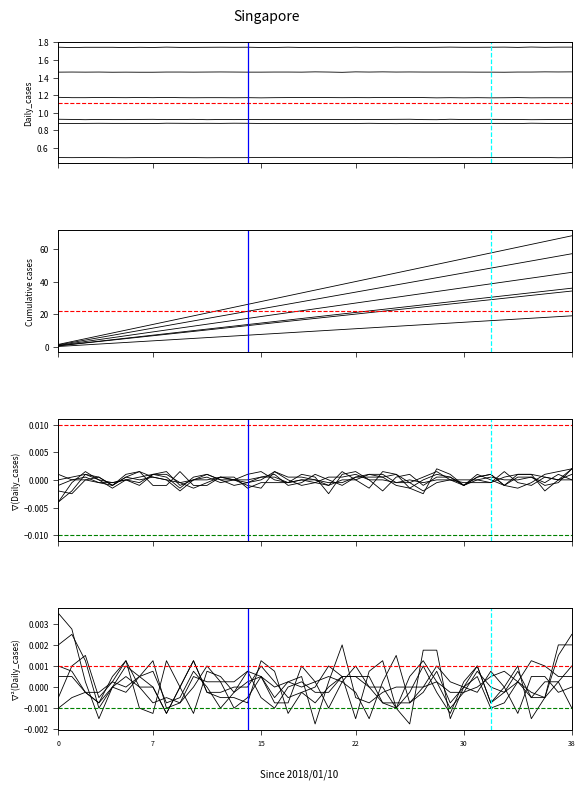

What is the minimum value for MP-5?

1.2